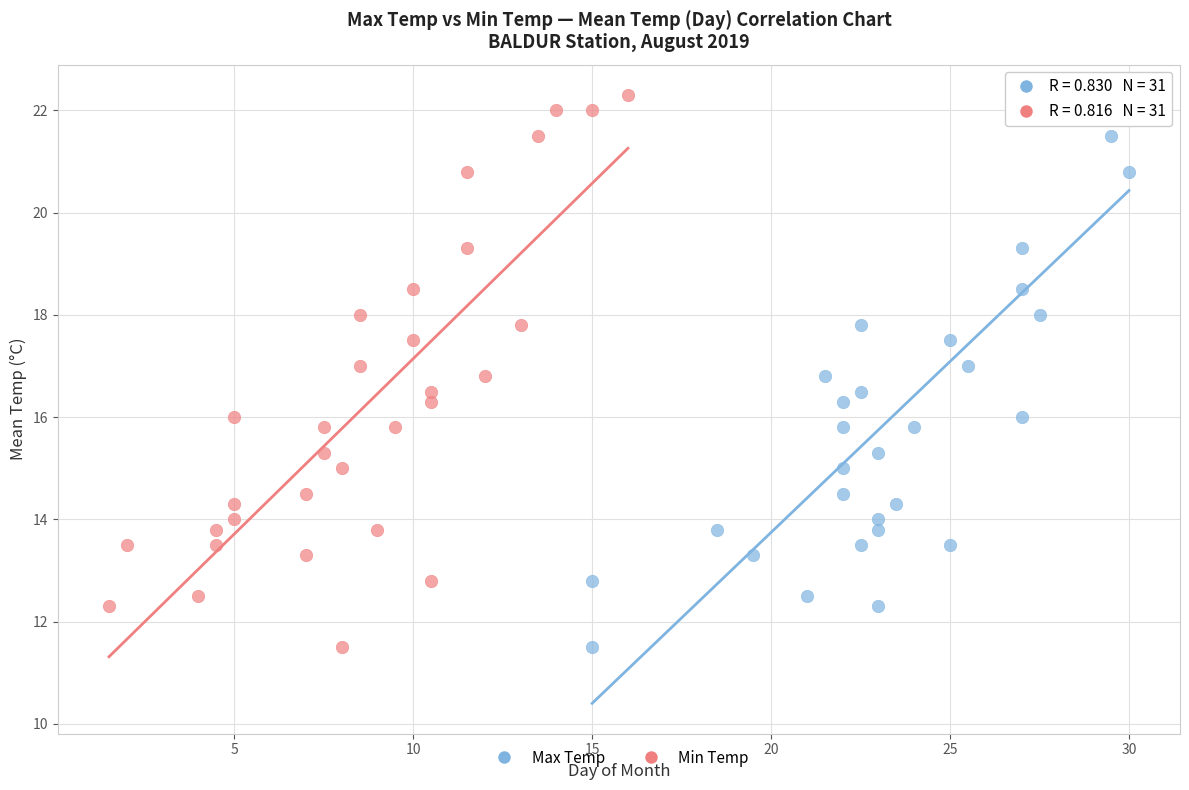

What are all the series names shown in the legend?

Max Temp, Min Temp